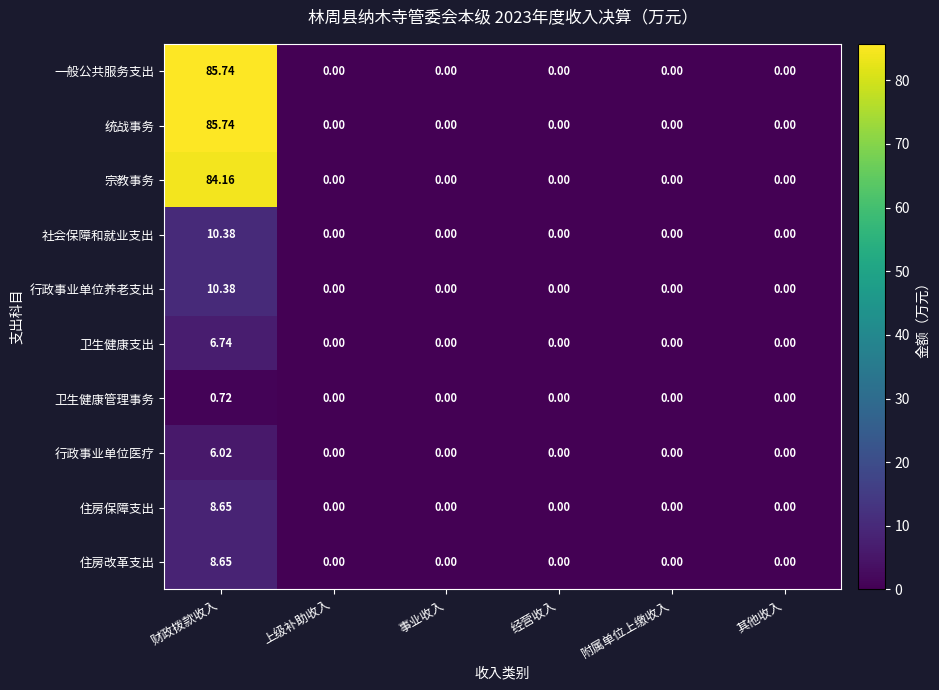

At which category is the sum across all series the highest?

财政拨款收入